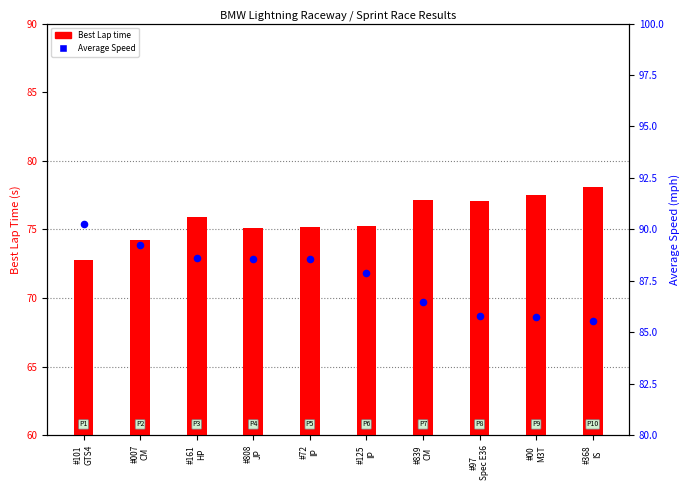

What are all the series names shown in the legend?

Best Lap time, Average Speed